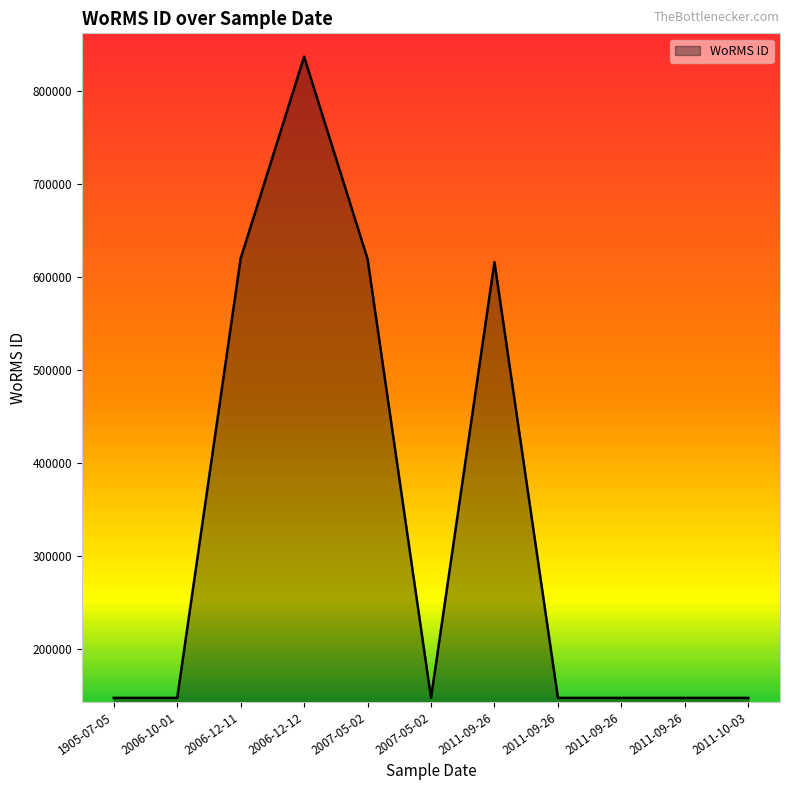

Does the chart have visible grid lines?

No